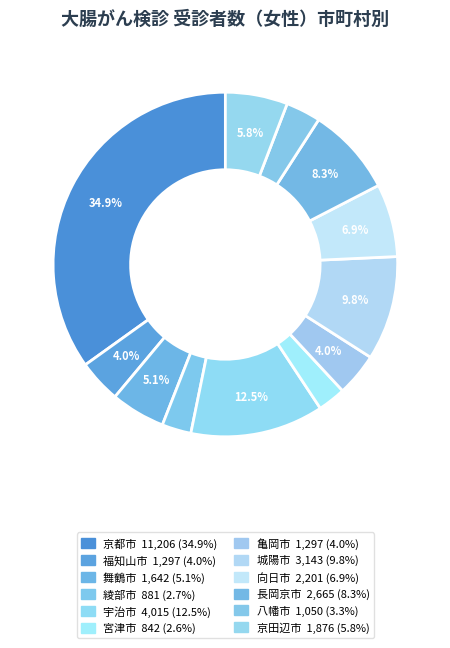

Count the number of slices in the pie.

12